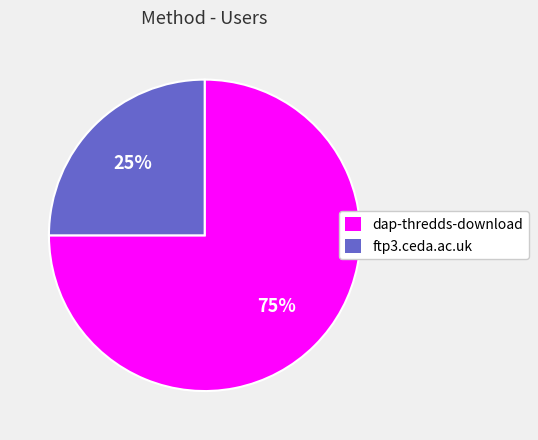

Which slice represents more than half of the pie?

dap-thredds-download